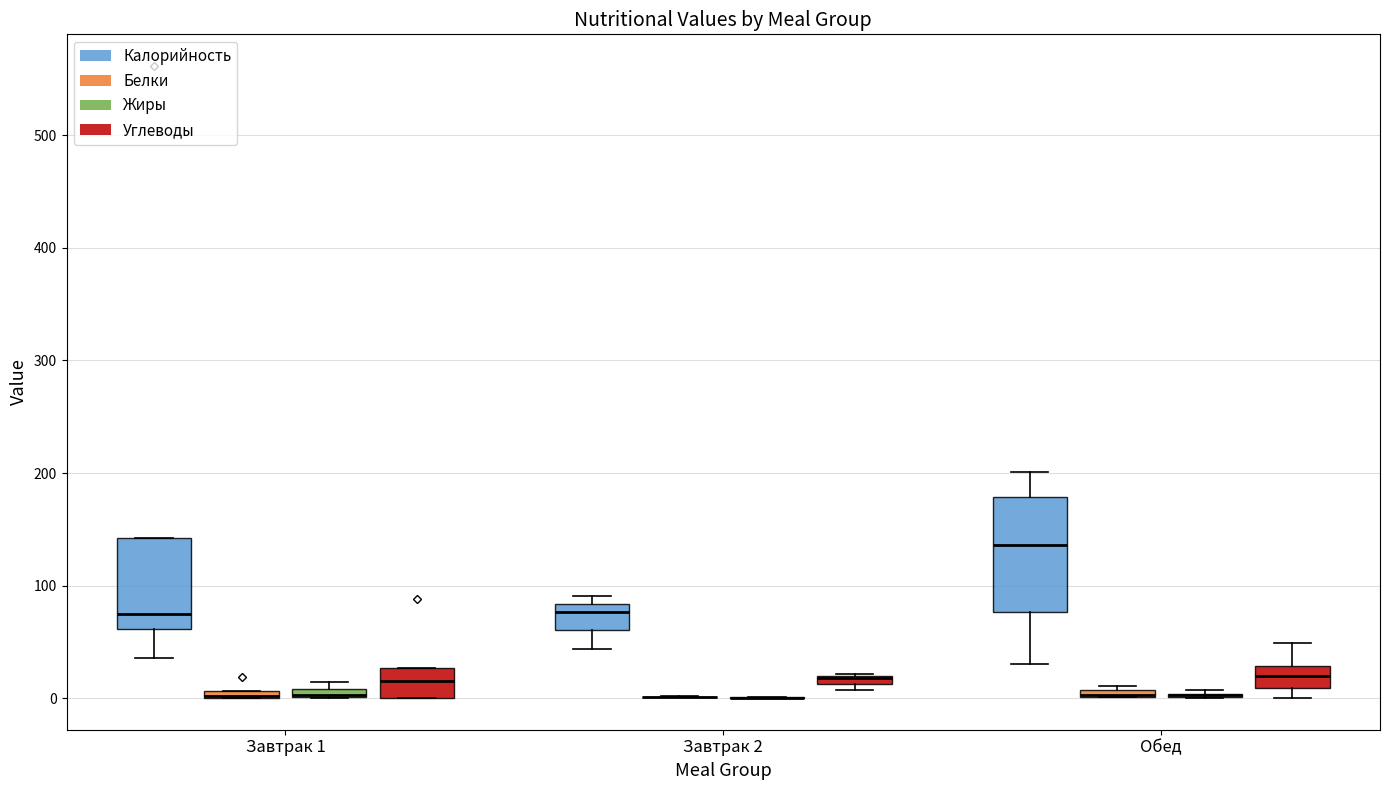

Comparing the boxes themselves (not the whiskers), which one is the tallest?

Обед (Калорийность)